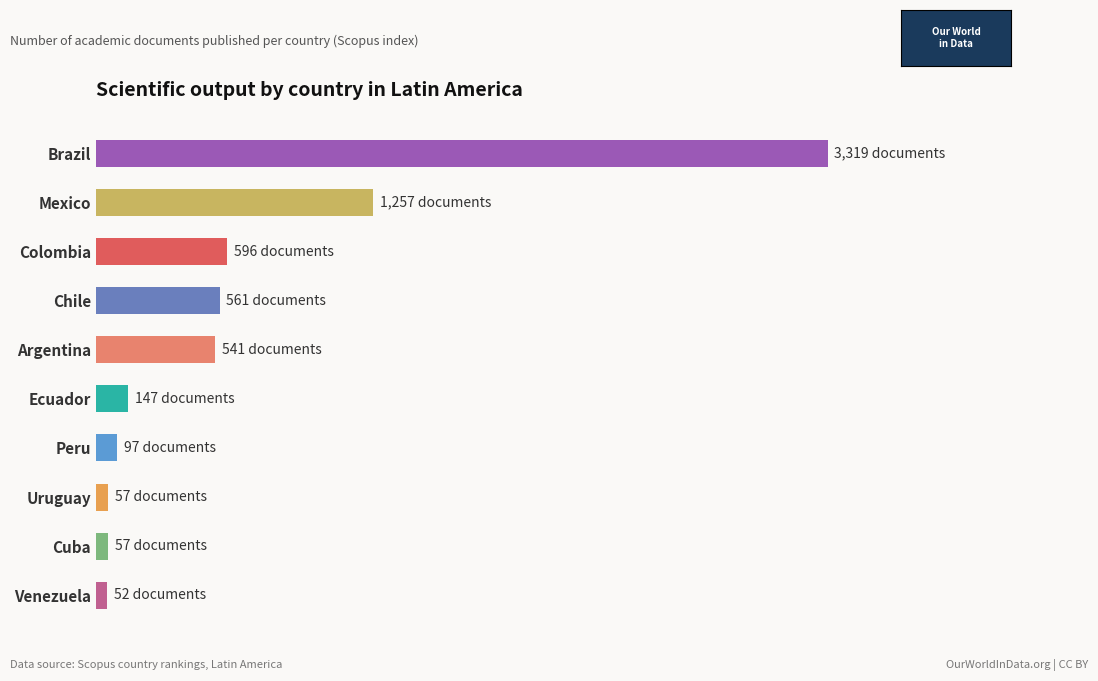

Are the bars horizontal?

Yes